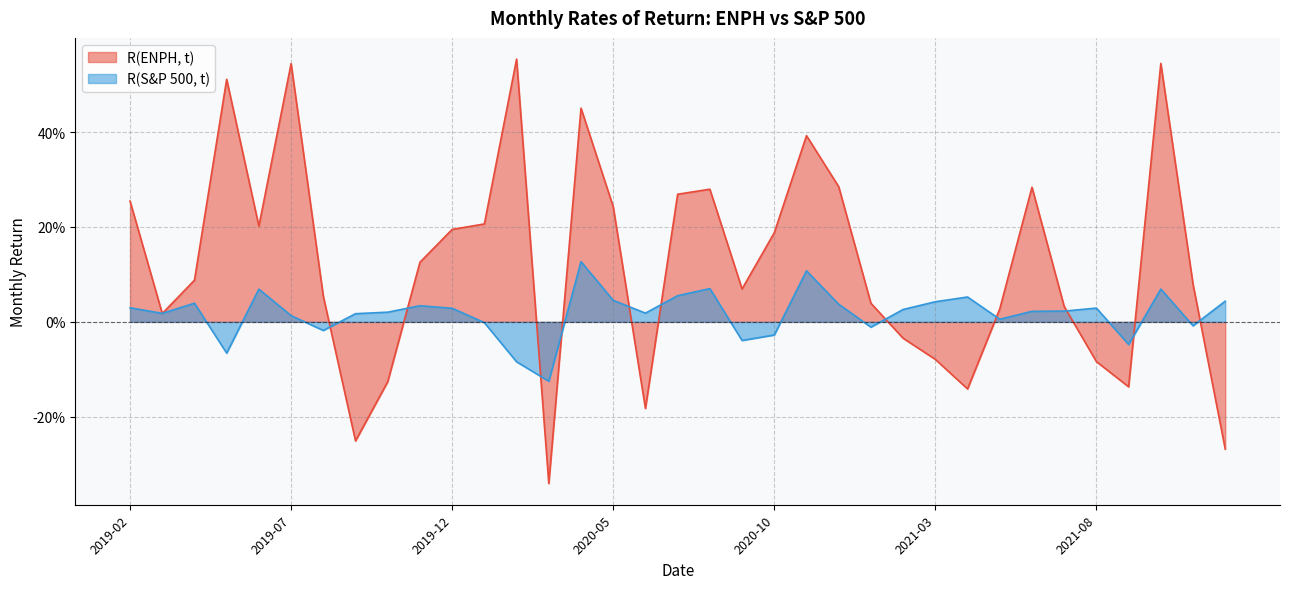

Which label corresponds to the smallest value in the chart?

2020-03